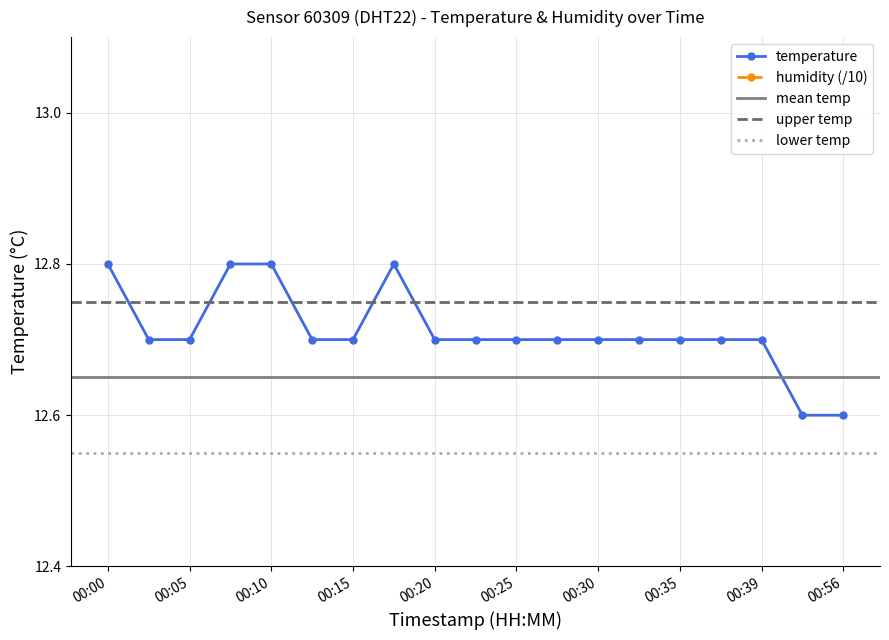

What is the difference between the maximum and minimum values?

0.2